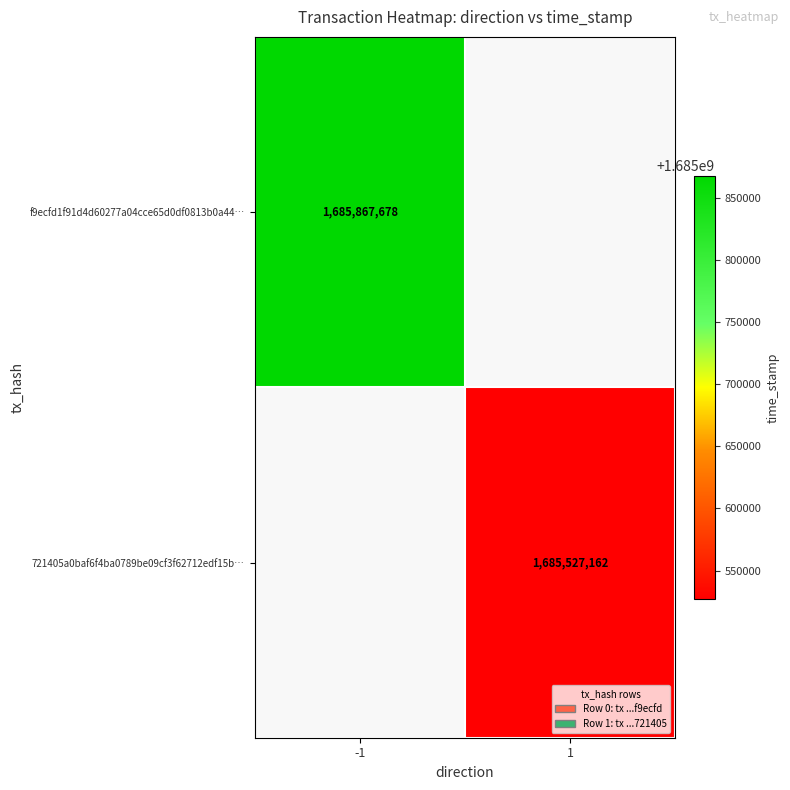

The f9ecfd1f91d4d60277a04cce65d0df0813b0a44… series shows 1021224355 at -1. True or false?

False